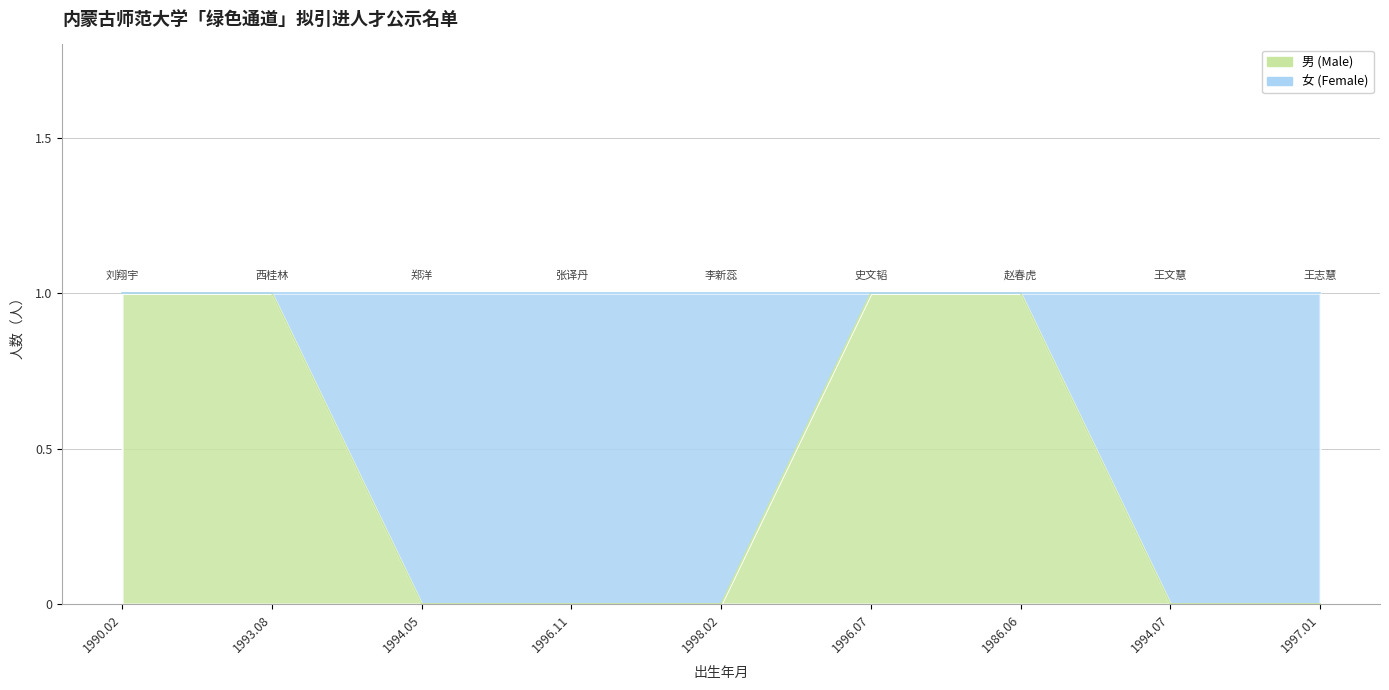

What is the change in value from 1993.08 to 1994.05?

-1